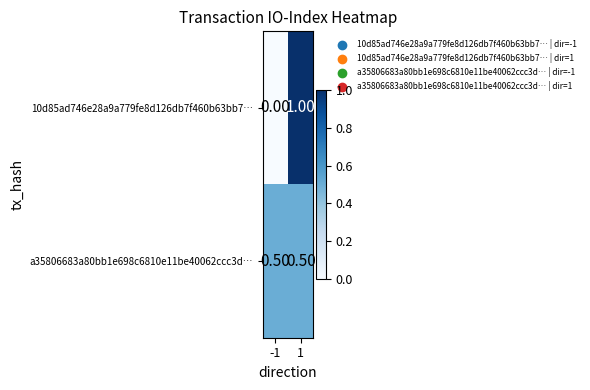

What is the difference between the highest and lowest values at -1?

0.5